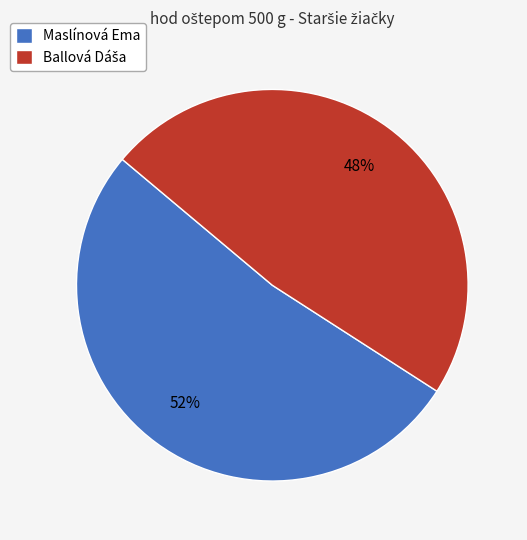

Count the number of slices in the pie.

2